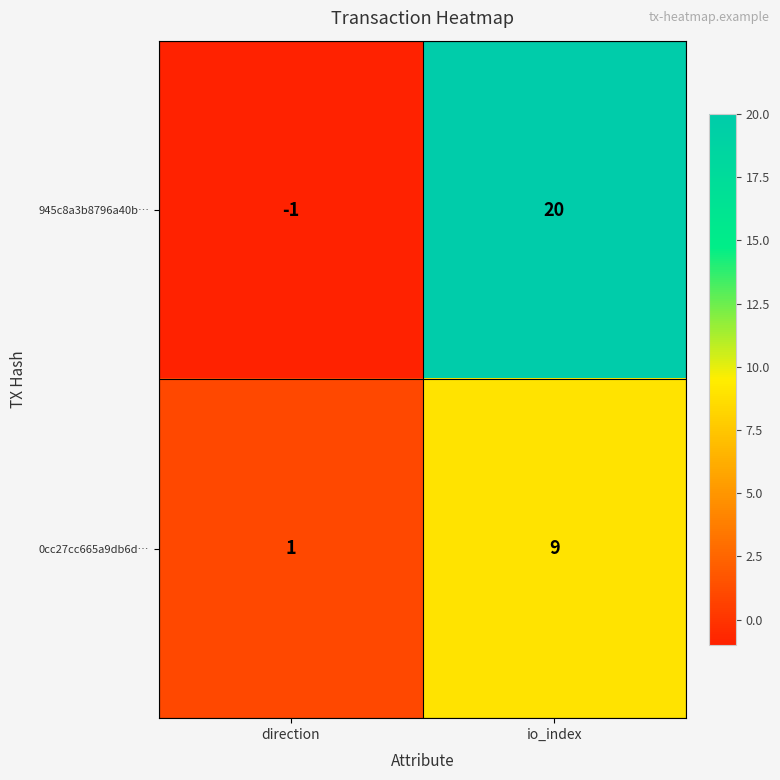

Which series has the largest total across all categories?

945c8a3b8796a40b…